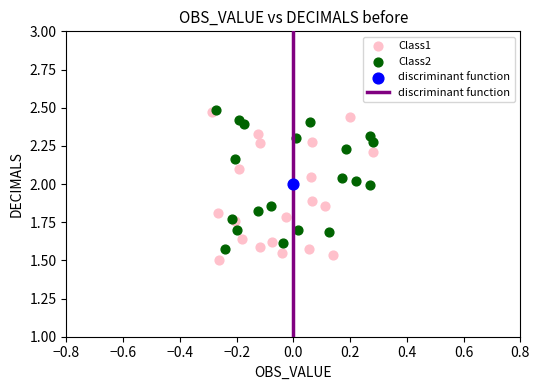

Which series reaches the minimum Y coordinate?

Class1